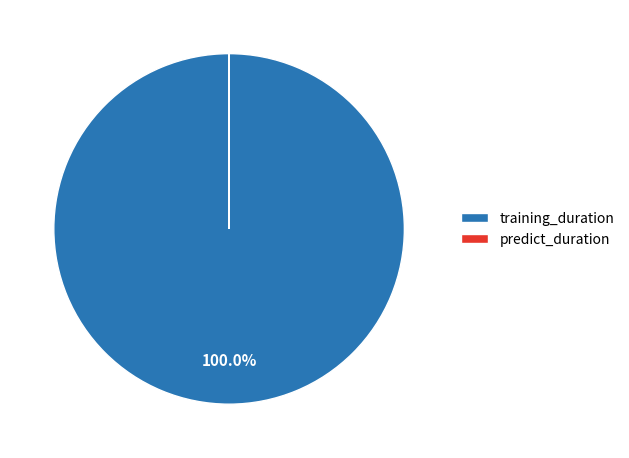

Which slice represents more than half of the pie?

training_duration